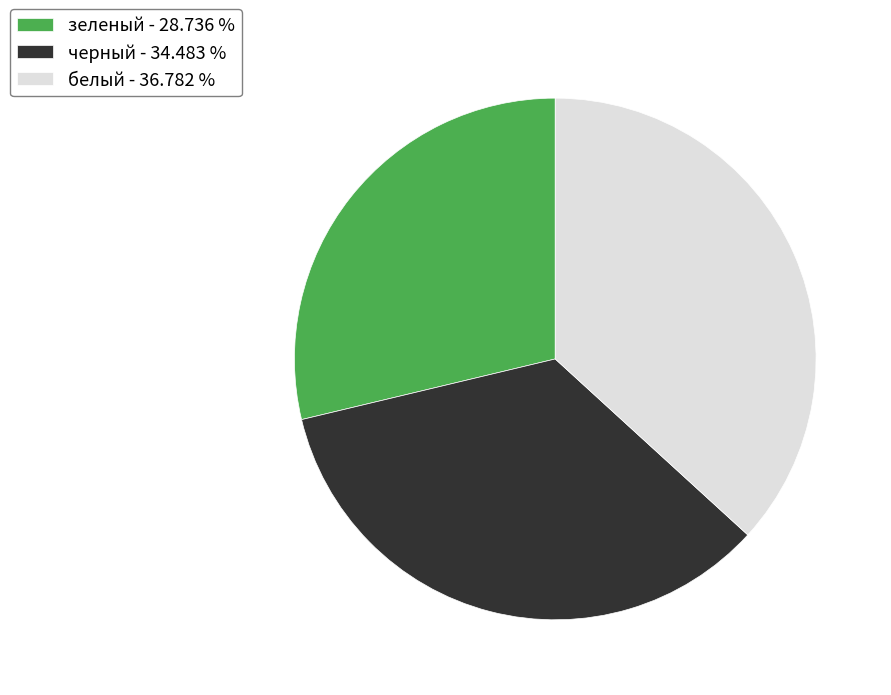

What is the ratio of the value at зеленый - 28.736 % to the value at белый - 36.782 %?

0.8